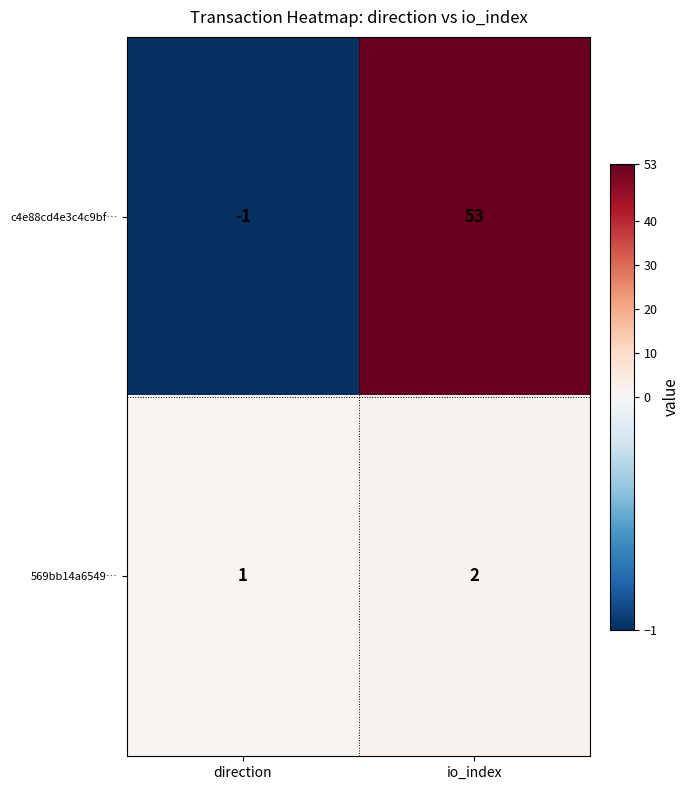

Is it true that c4e88cd4e3c4c9bf… equals -1 at direction?

True